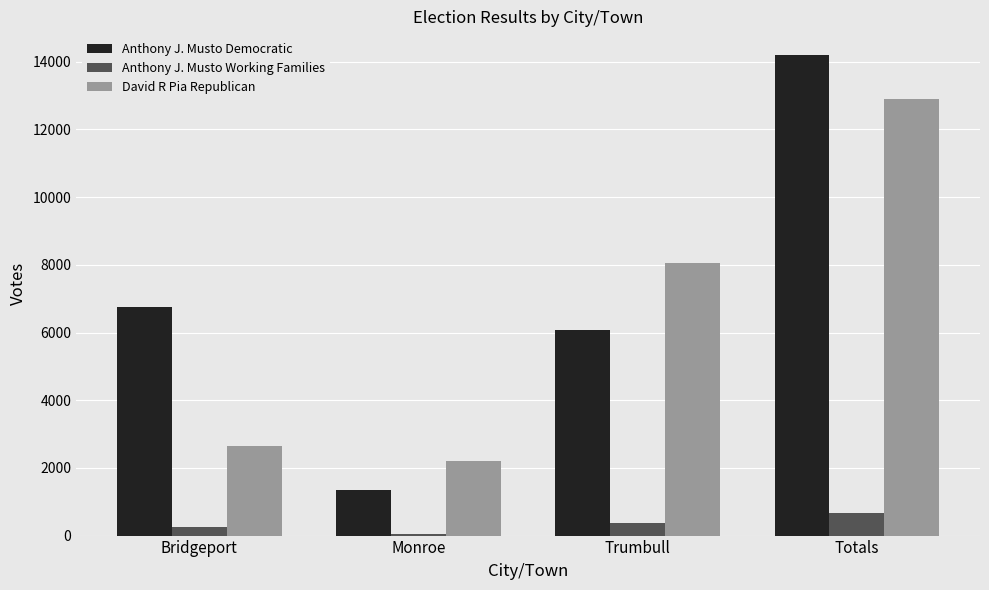

Between Trumbull and Totals, which series saw the biggest shift?

Anthony J. Musto Democratic